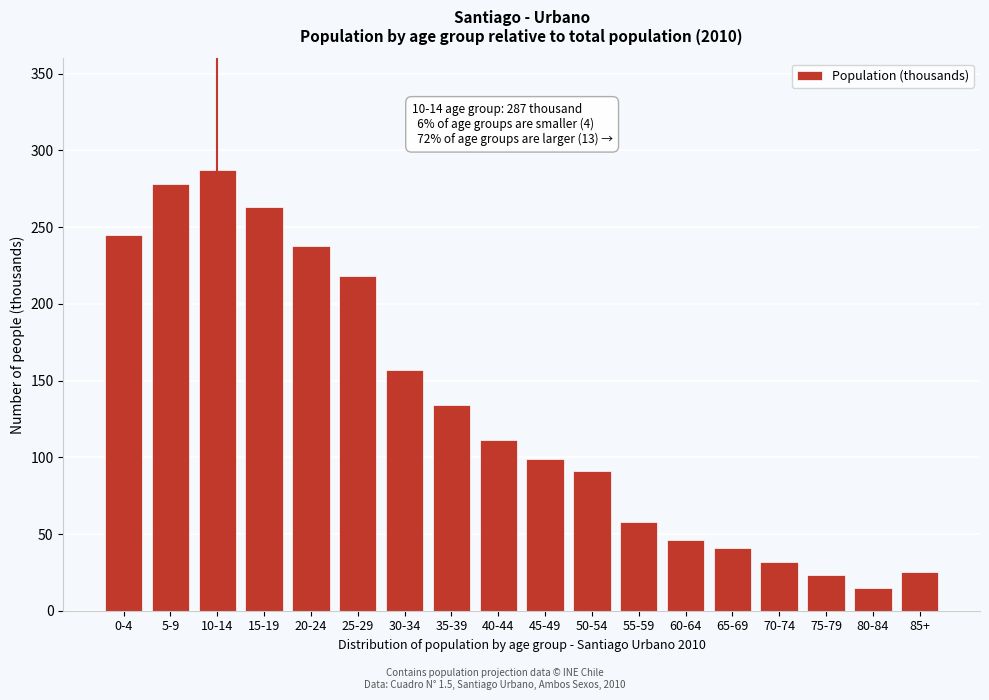

Reading right to left, list all the values displayed in this chart.

25	15	23	32	41	46	58	91	99	111	134	157	218	238	263	287	278	245